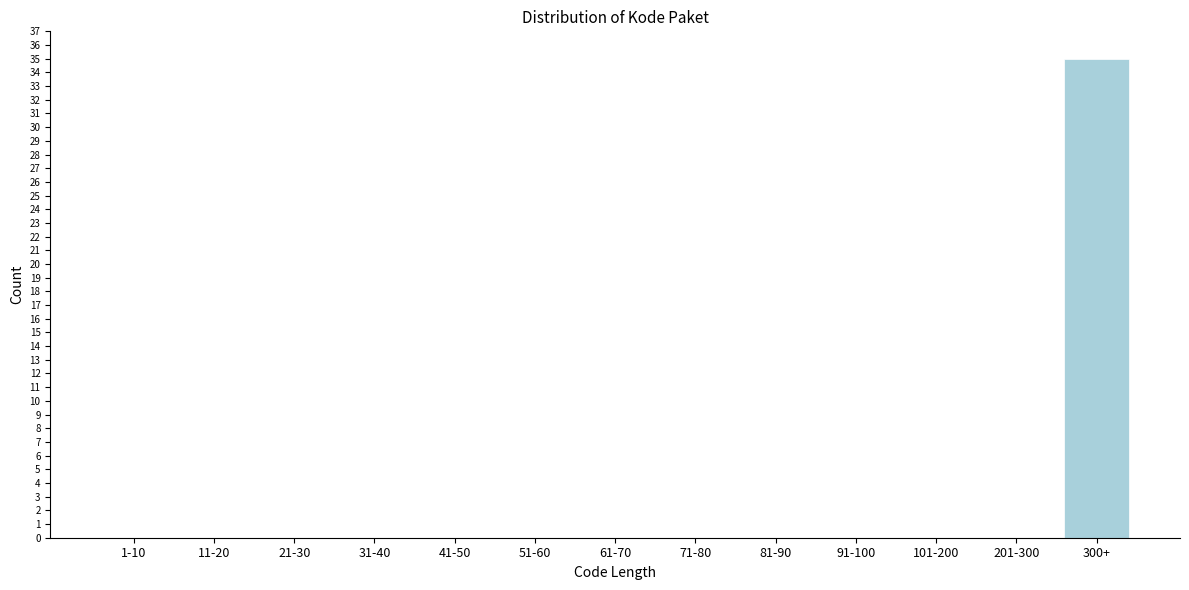

Reading left to right, extract all data points from this chart.

1-10=0	11-20=0	21-30=0	31-40=0	41-50=0	51-60=0	61-70=0	71-80=0	81-90=0	91-100=0	101-200=0	201-300=0	300+=35